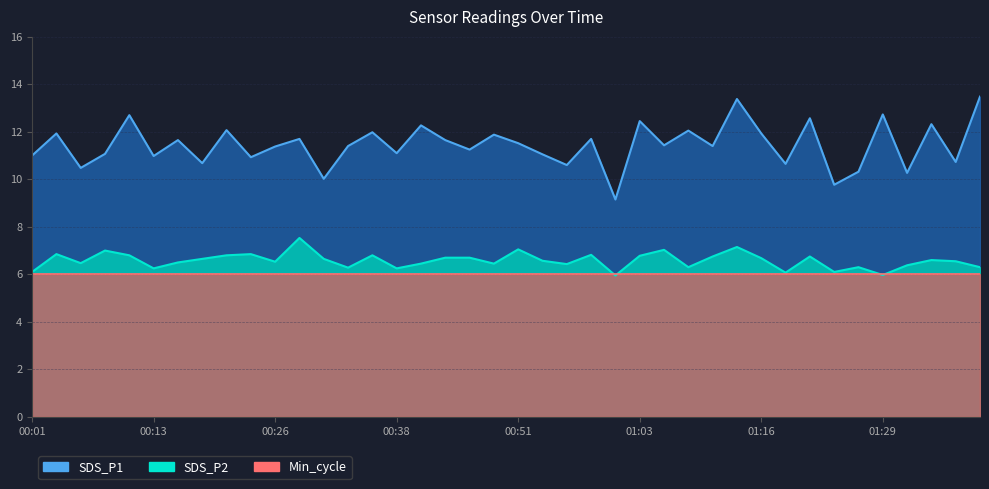

At which category is the sum across all series the highest?

01:14